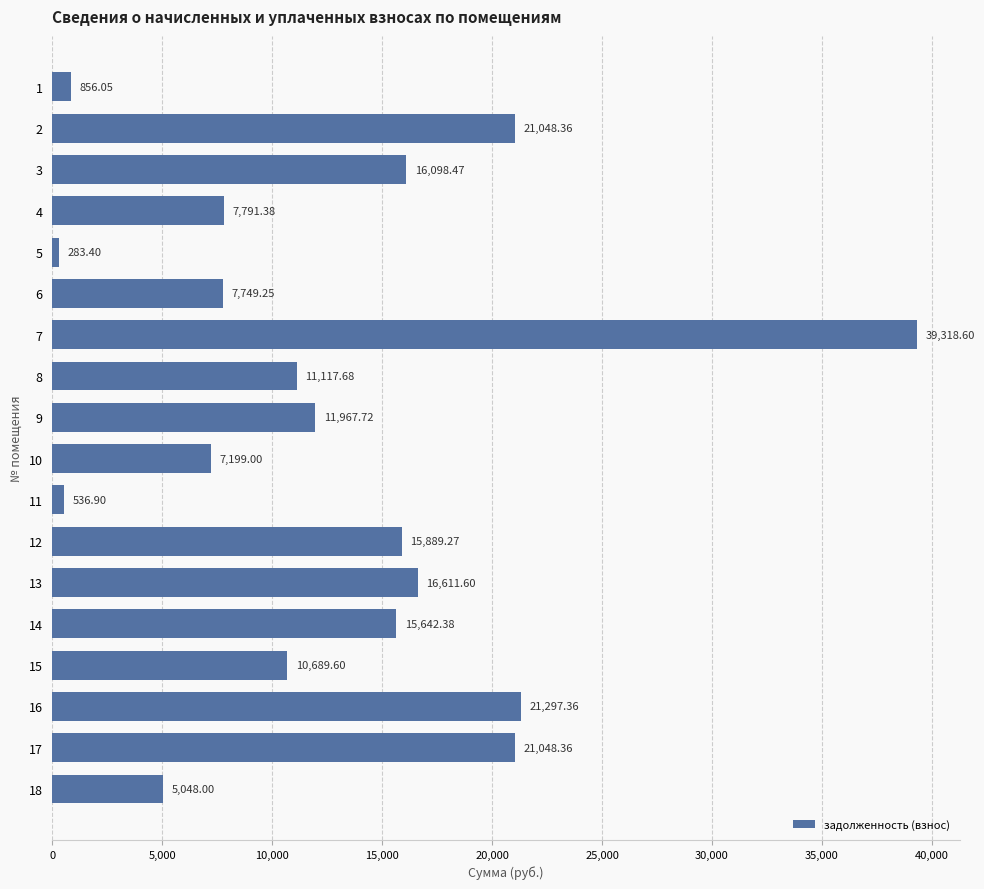

What is the sum of the values at 16 and 2?

42345.7